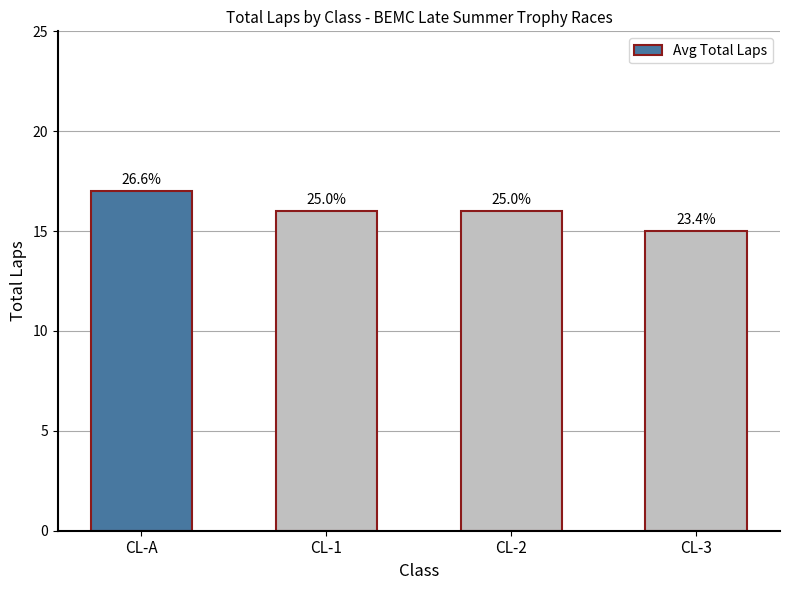

At which category does the chart reach its minimum across all series?

CL-3